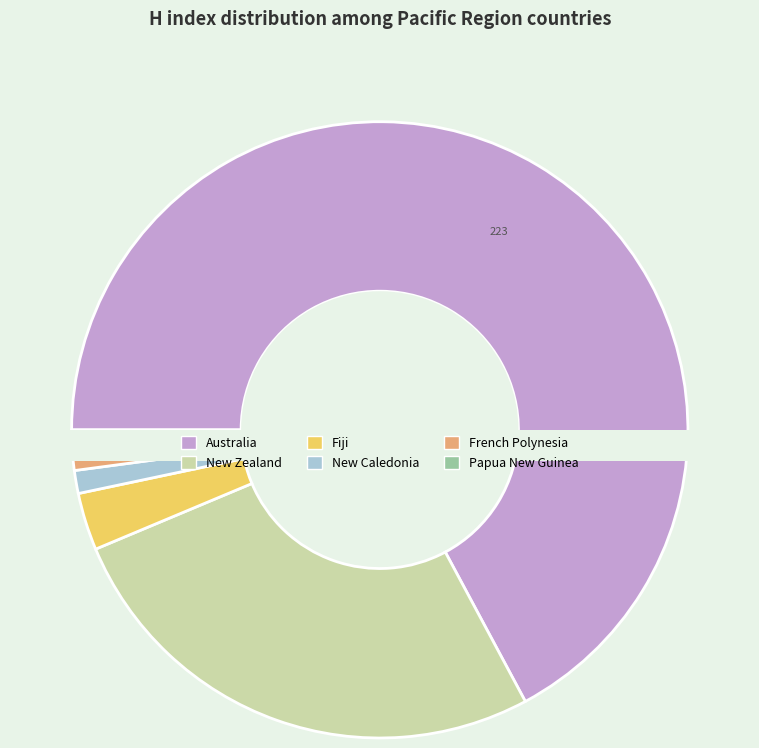

What is the change in value from Australia to French Polynesia?

-221